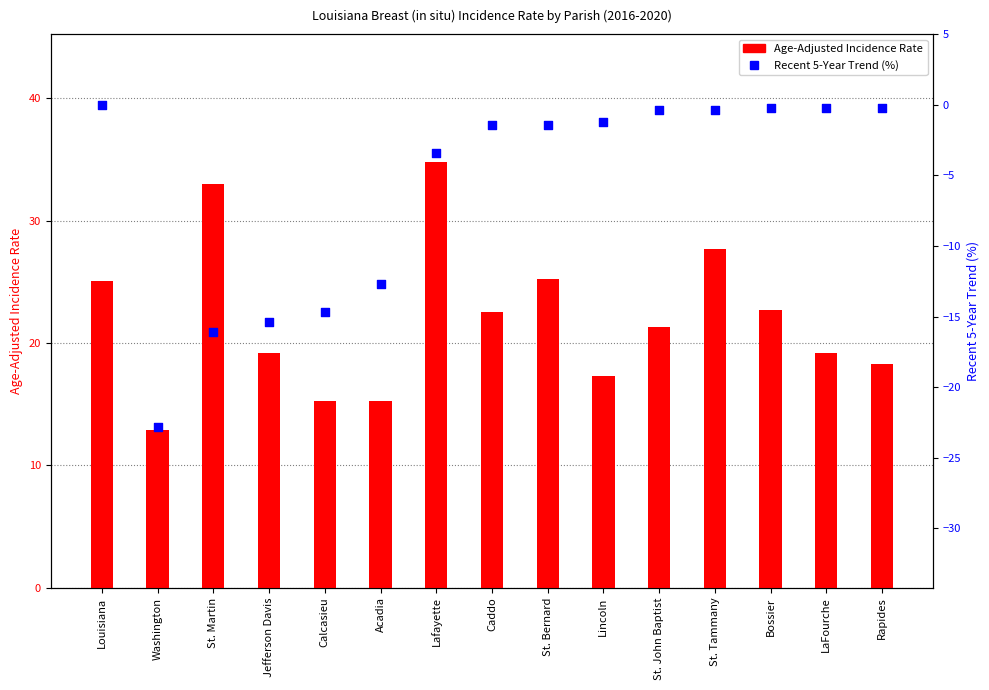

What are all the series names shown in the legend?

Age-Adjusted Incidence Rate, Recent 5-Year Trend (%)